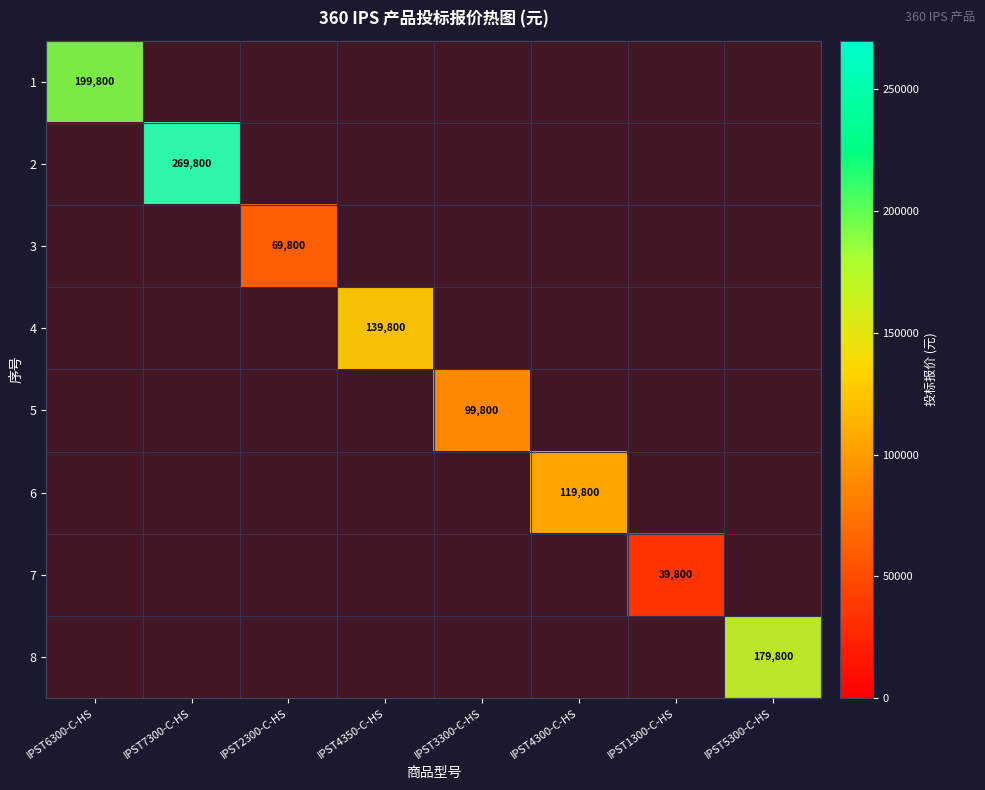

Count the number of data series in this chart.

8